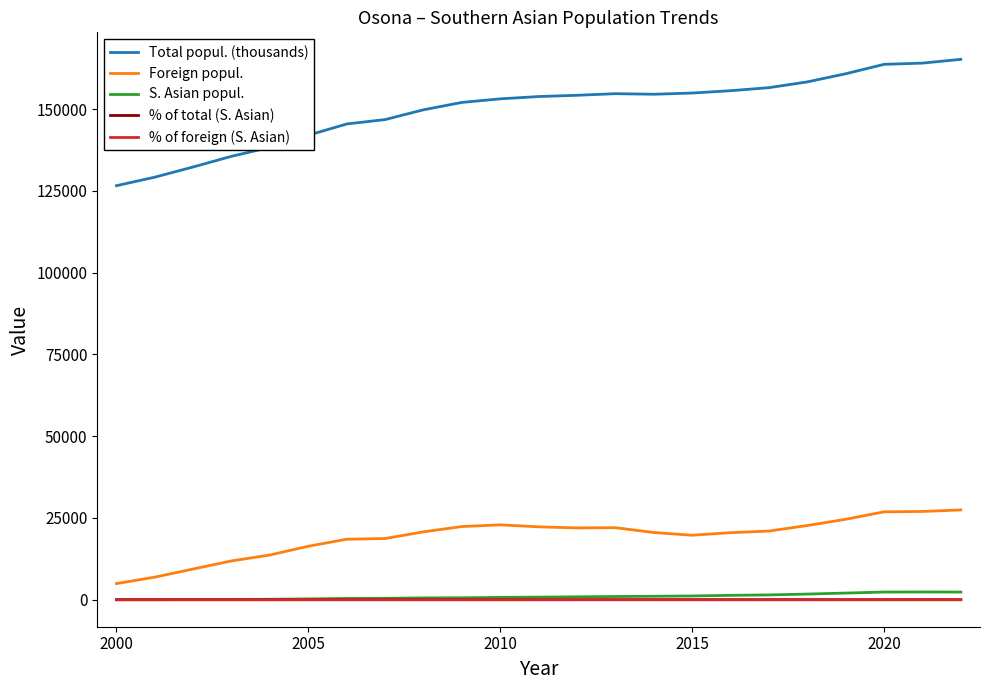

What is the maximum value for Foreign popul.?

27448.0